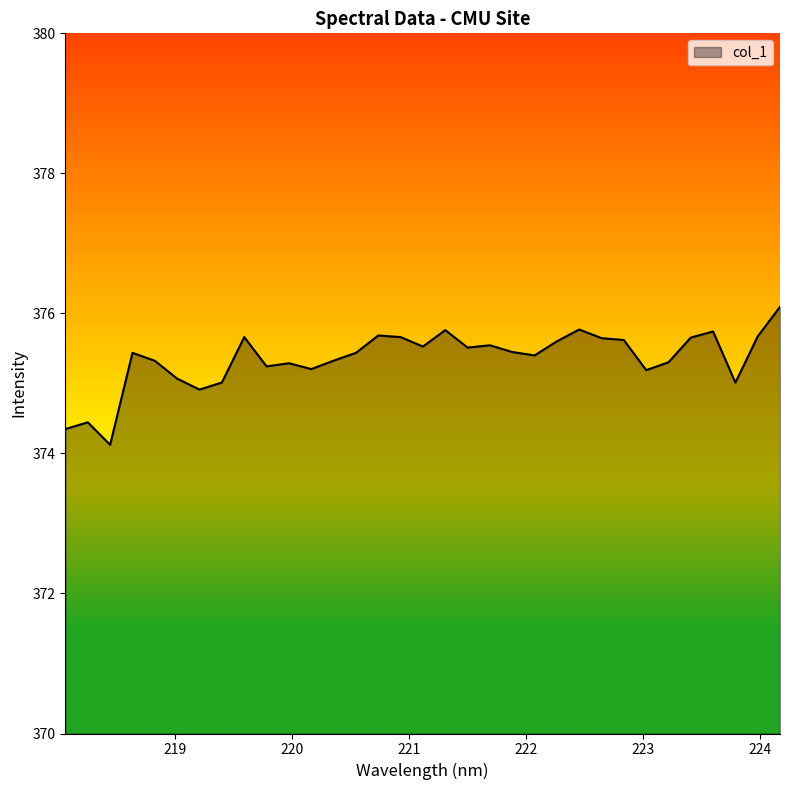

What is the greatest value displayed?

376.1